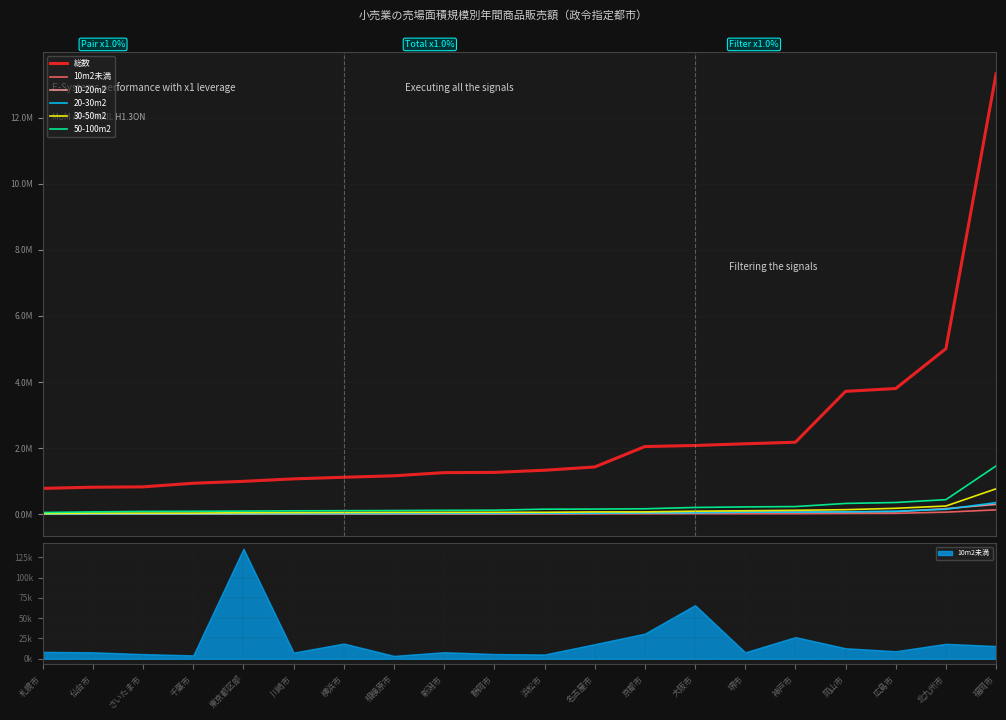

Is it true that 総数 equals 524662 at 仙台市?

False